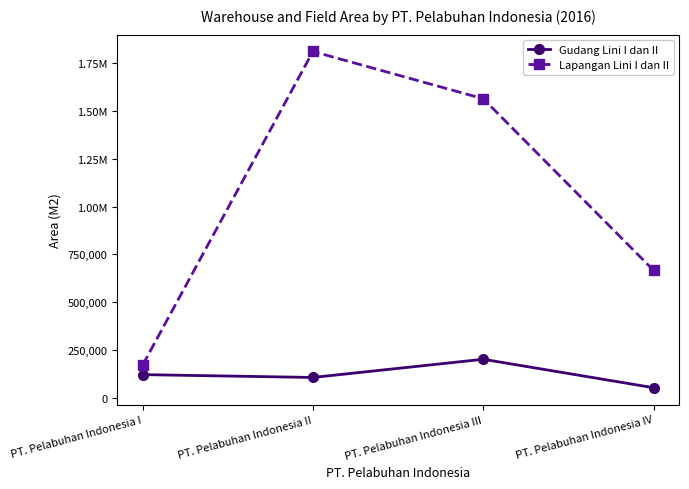

What are all the series names shown in the legend?

Gudang Lini I dan II, Lapangan Lini I dan II